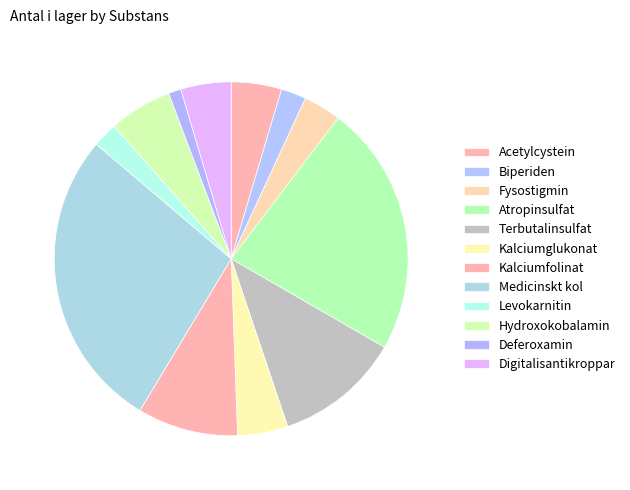

What percentage do Kalciumglukonat and Biperiden together represent?

6.9%